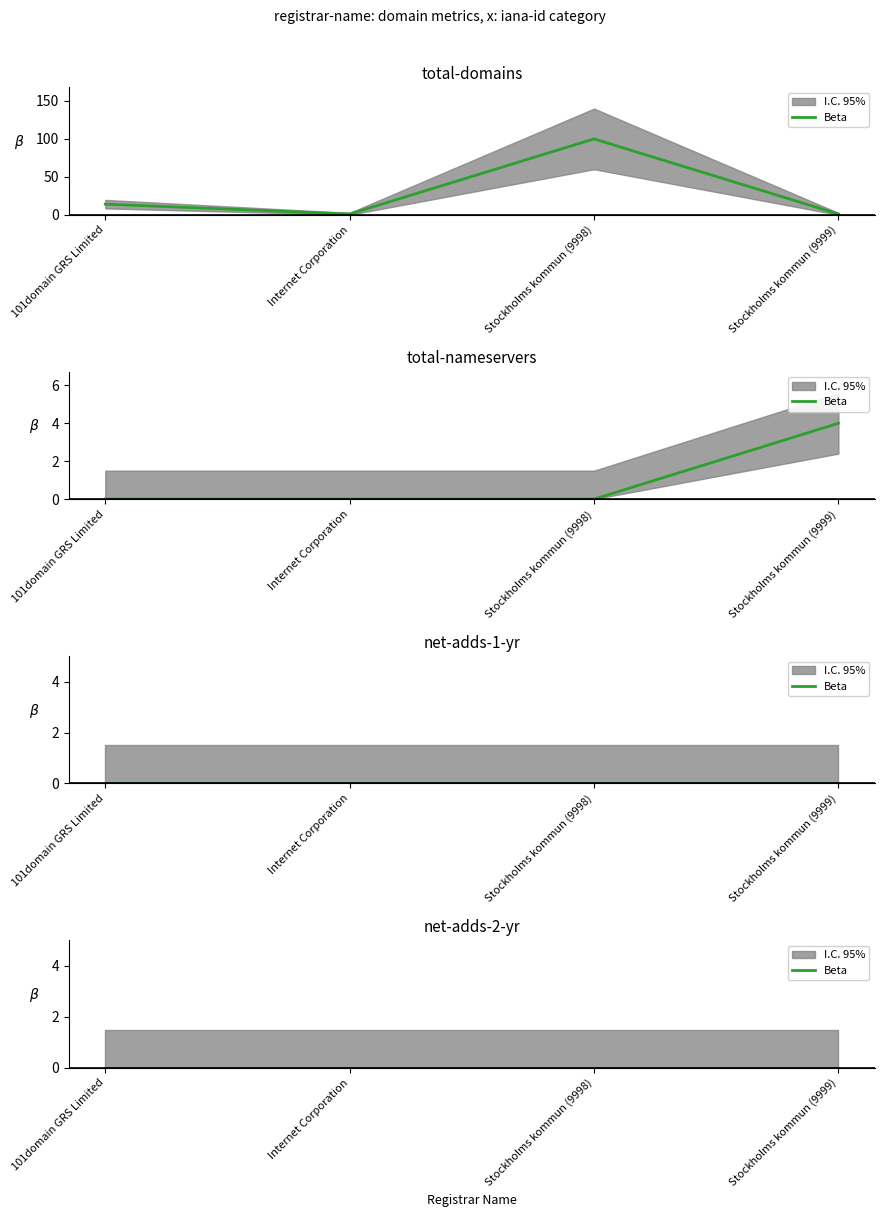

Reading right to left, what are all the values shown in this chart?

total-domains: Stockholms kommun (9999)=1	Stockholms kommun (9998)=100	Internet Corporation=1	101domain GRS Limited=14
total-nameservers: Stockholms kommun (9999)=4	Stockholms kommun (9998)=0	Internet Corporation=0	101domain GRS Limited=0